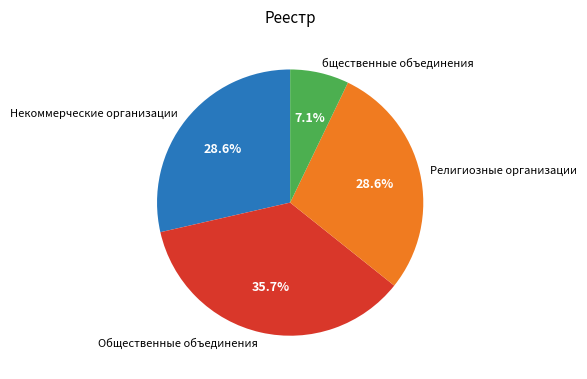

What percentage is the бщественные объединения slice, to the nearest percent?

7%